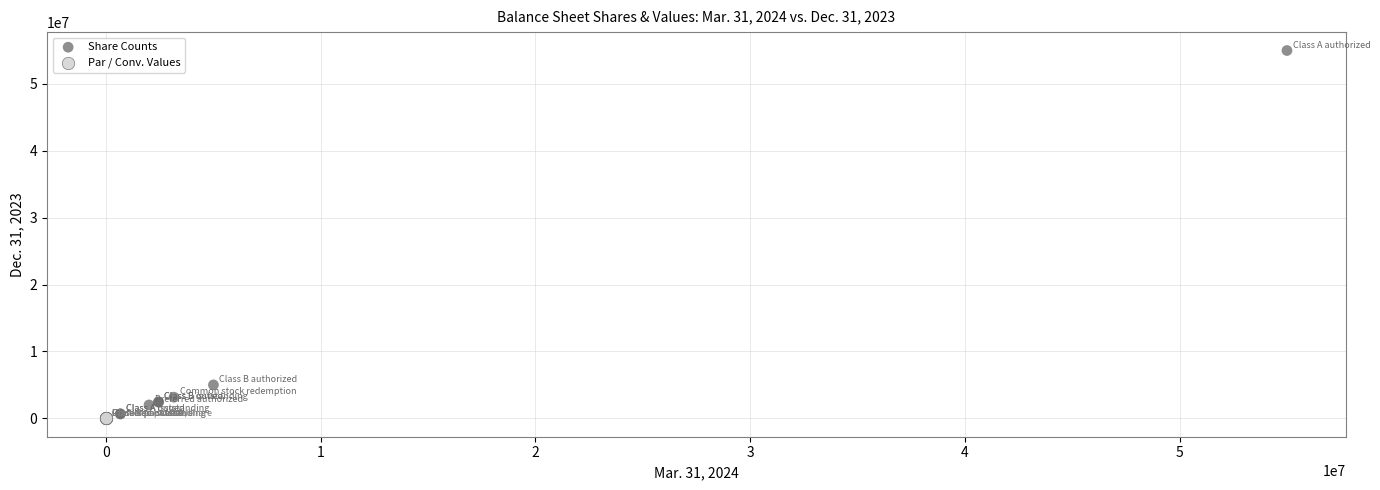

Which series has the widest spread of Y values?

Share Counts